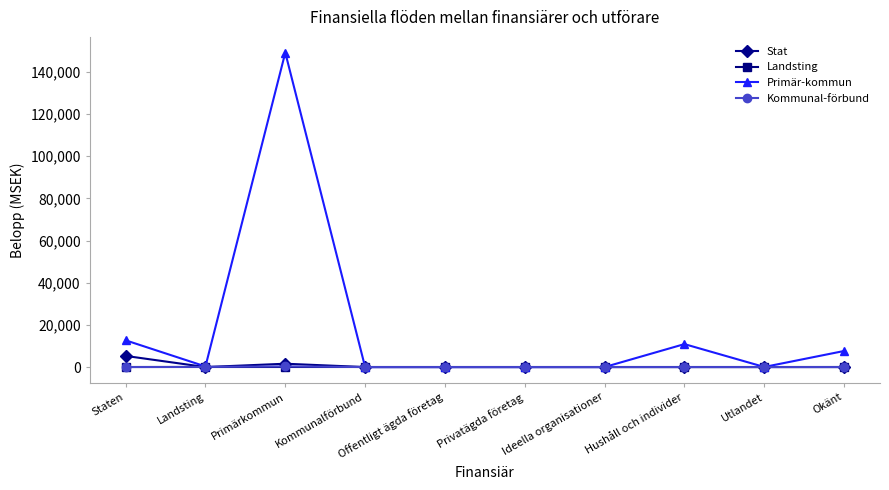

At which category is the sum across all series the highest?

Primärkommun